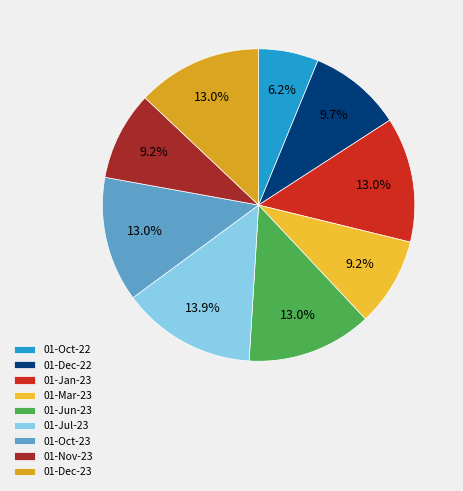

How many slices are in this pie chart?

9